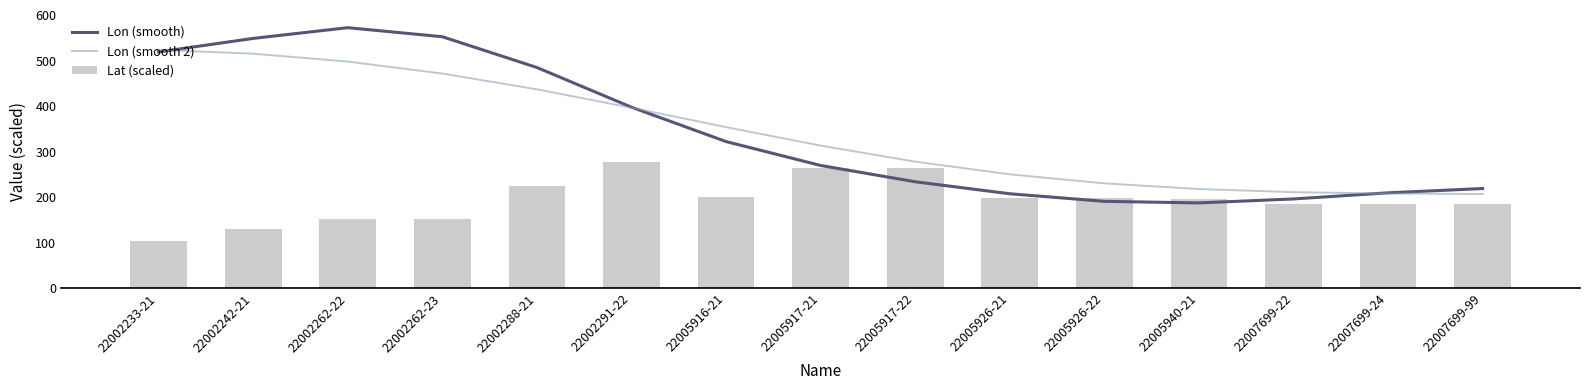

At which category does the chart reach its peak across all series?

22002262-22